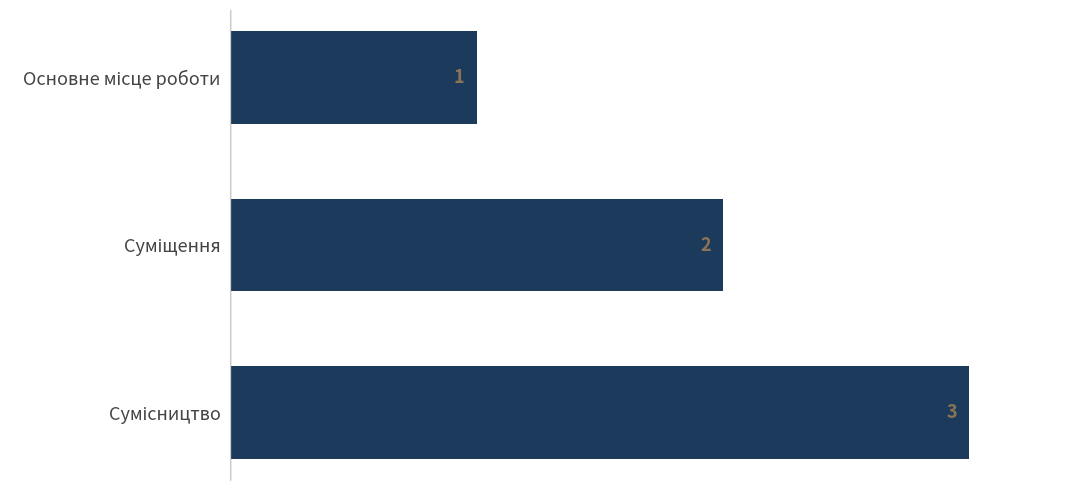

What is the value of the 3rd bar from the top?

3